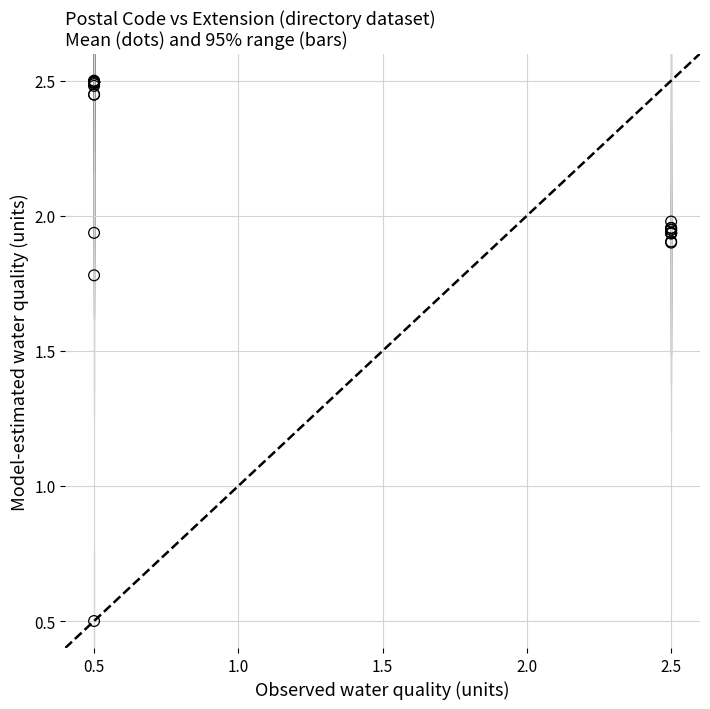

What Y value in the scatter plot is closest to 1?

0.5